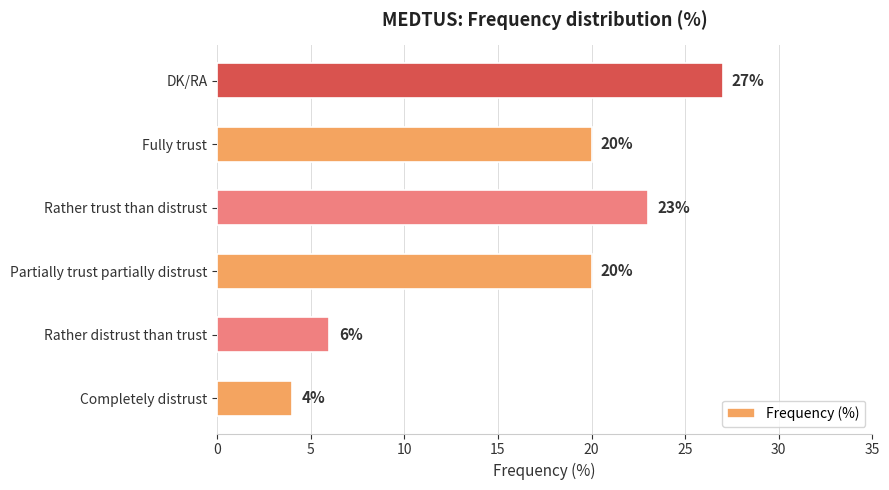

What is the ratio of the value at Rather distrust than trust to the value at Partially trust partially distrust?

0.3